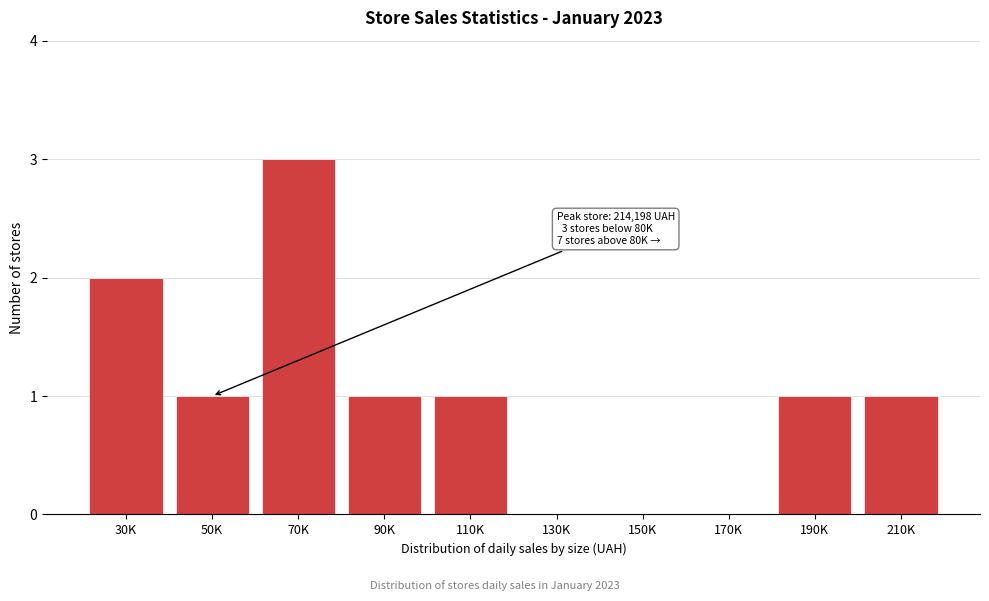

Reading left to right, list all the values displayed in this chart.

30K=2	50K=1	70K=3	90K=1	110K=1	130K=0	150K=0	170K=0	190K=1	210K=1